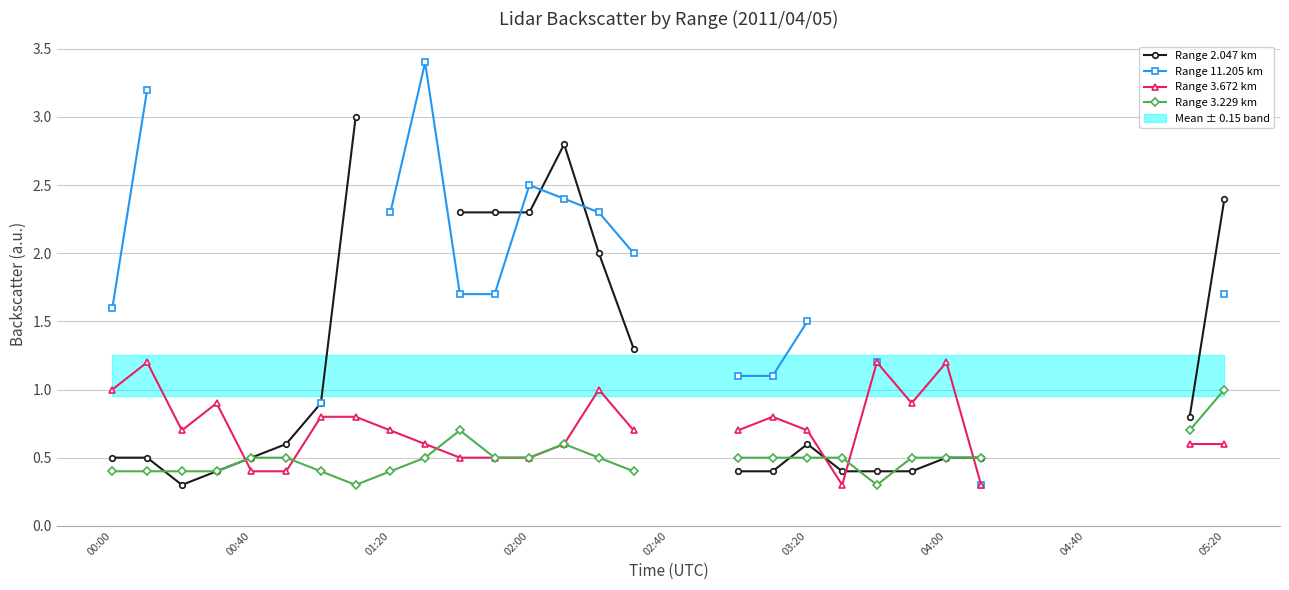

What is the total value across all series at 13?

6.4